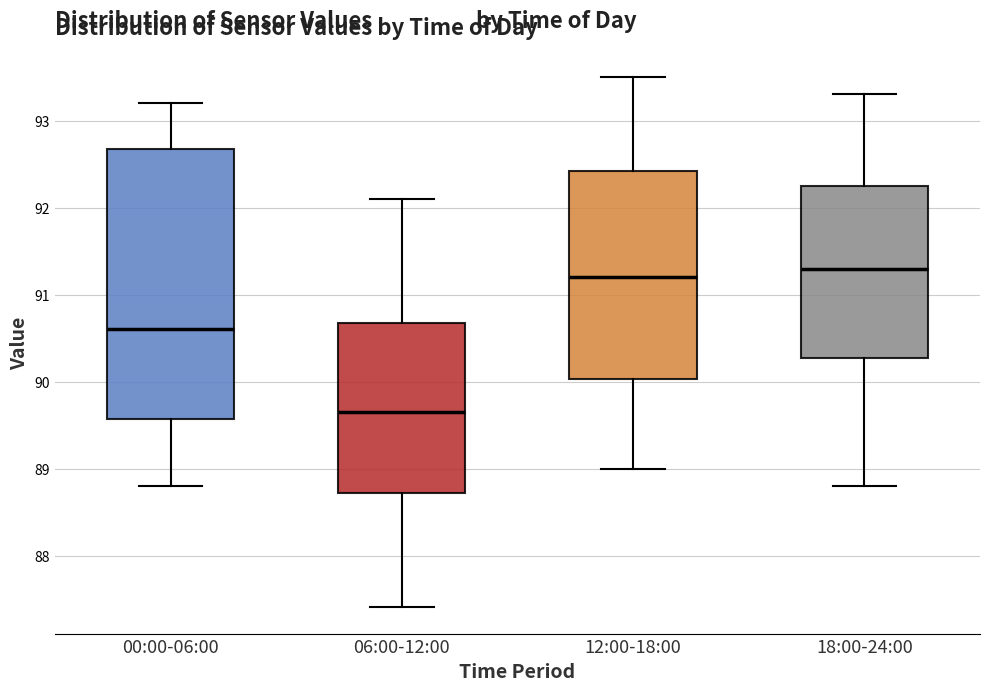

Reading left to right, read every box against the y-axis: the position of its median line, the range the box covers, and the ends of its whiskers. The values are not printed on the chart, so give them approximately, as read against the axis.

00:00-06:00: median 90.6, box 89.6 to 92.7, whiskers 88.8 to 93.2
06:00-12:00: median 89.7, box 88.7 to 90.7, whiskers 87.4 to 92.1
12:00-18:00: median 91.2, box 90.0 to 92.4, whiskers 89.0 to 93.5
18:00-24:00: median 91.3, box 90.3 to 92.3, whiskers 88.8 to 93.3